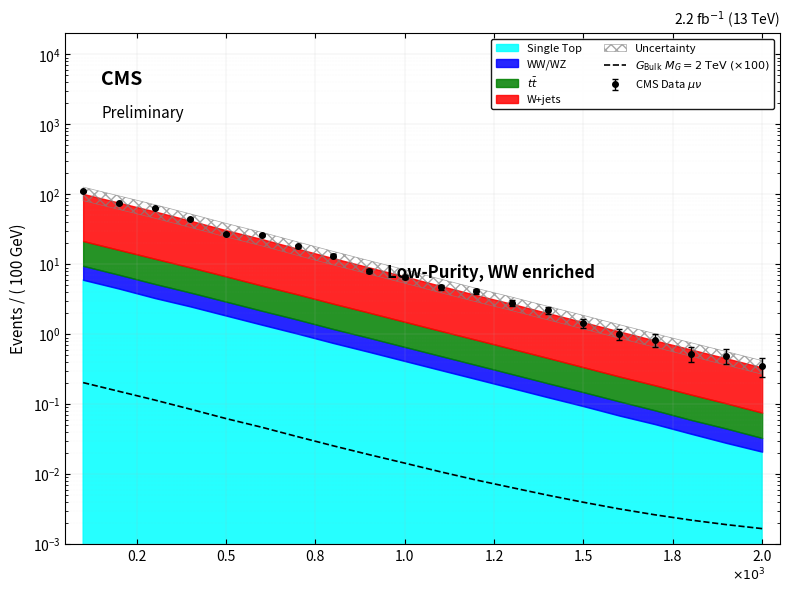

What is the difference between the second highest and second lowest values?

0.2